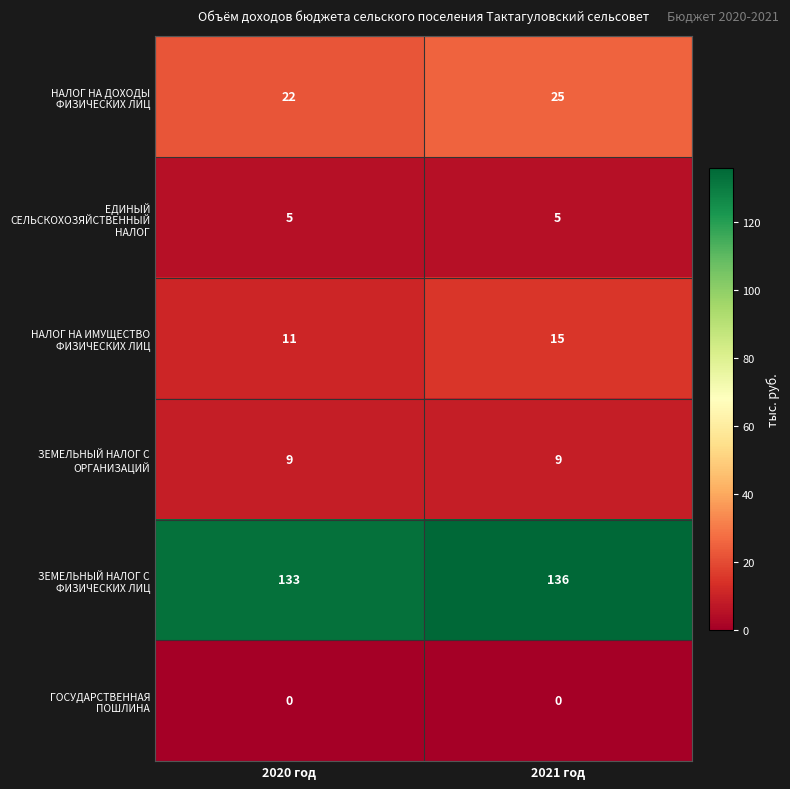

Reading right to left, extract all data points from this chart.

НАЛОГ НА ДОХОДЫ ФИЗИЧЕСКИХ ЛИЦ: 25	22
ЕДИНЫЙ СЕЛЬСКОХОЗЯЙСТВЕННЫЙ НАЛОГ: 5	5
НАЛОГ НА ИМУЩЕСТВО ФИЗИЧЕСКИХ ЛИЦ: 15	11
ЗЕМЕЛЬНЫЙ НАЛОГ С ОРГАНИЗАЦИЙ: 9	9
ЗЕМЕЛЬНЫЙ НАЛОГ С ФИЗИЧЕСКИХ ЛИЦ: 136	133
ГОСУДАРСТВЕННАЯ ПОШЛИНА: 0	0